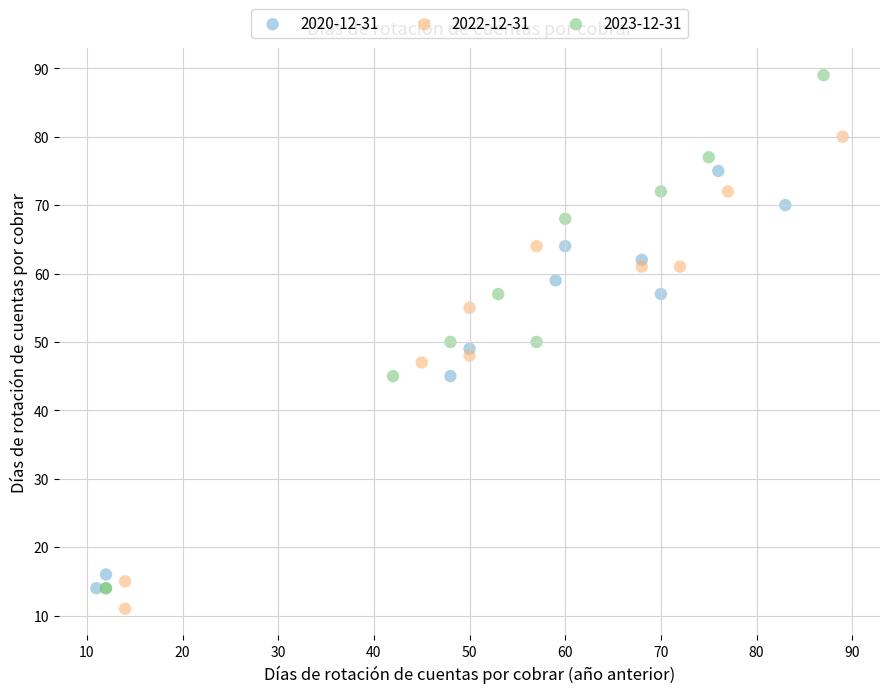

Which series has the widest spread of Y values?

2023-12-31